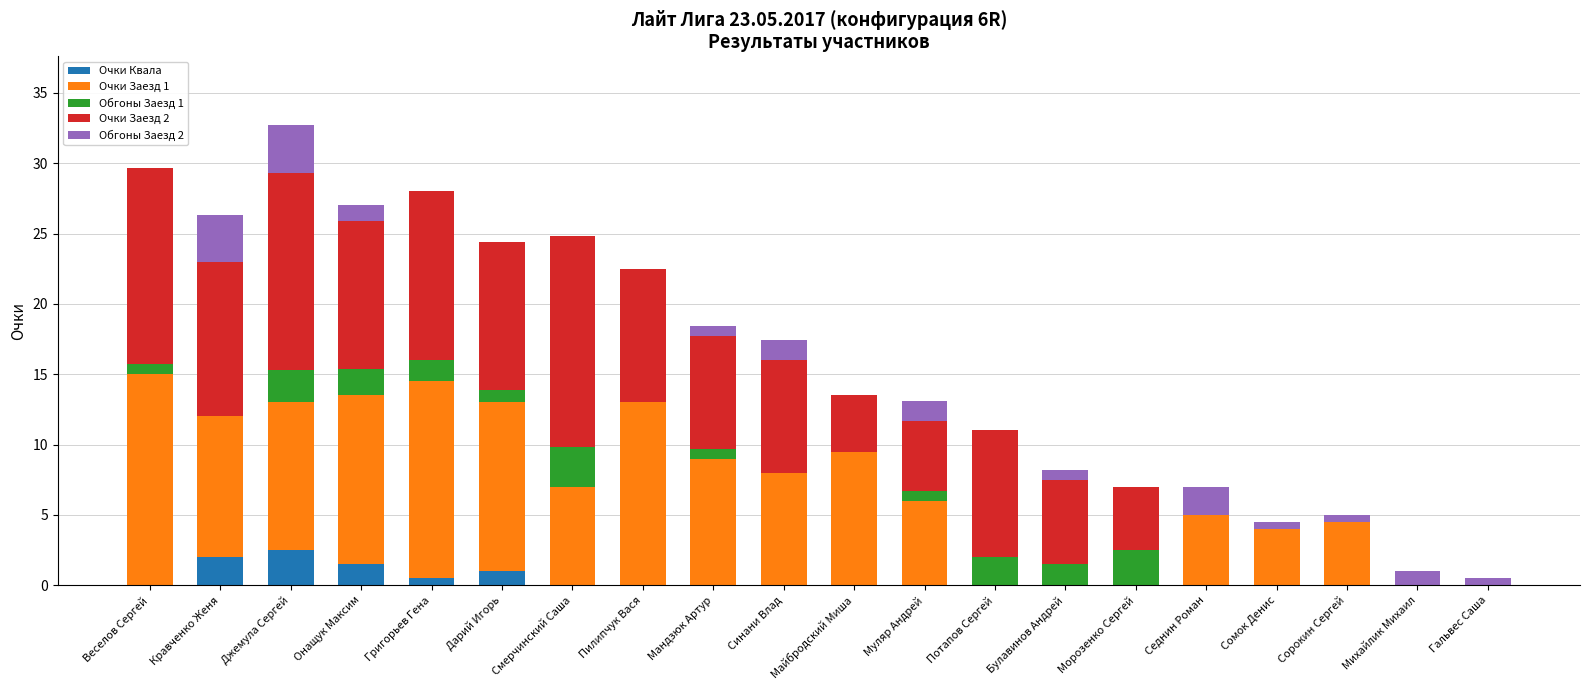

What is the highest value of the Очки Квала series?

2.5